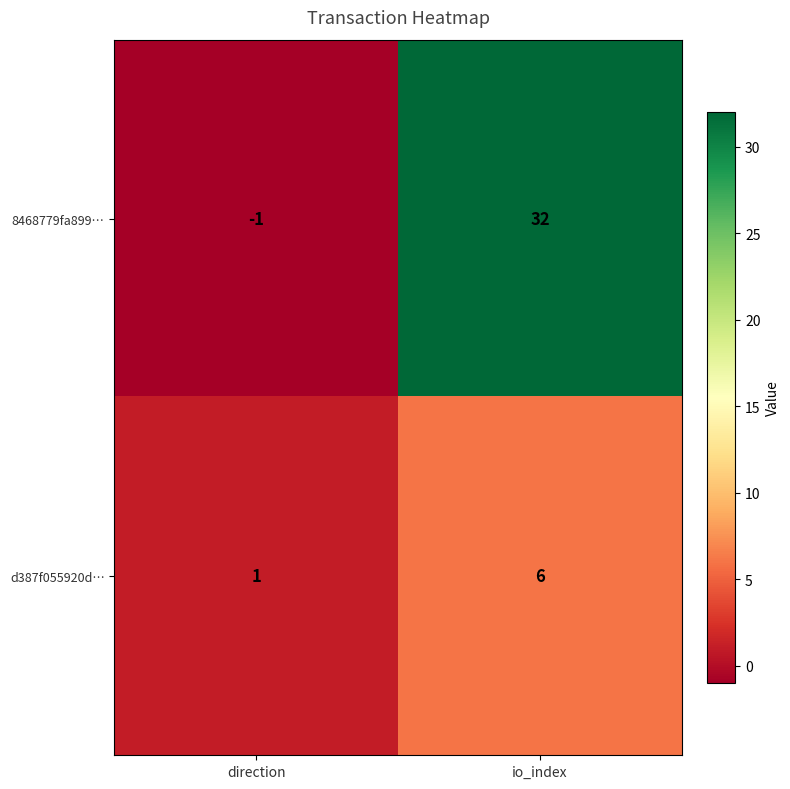

At which label is 8468779fa899… closest to 15?

direction